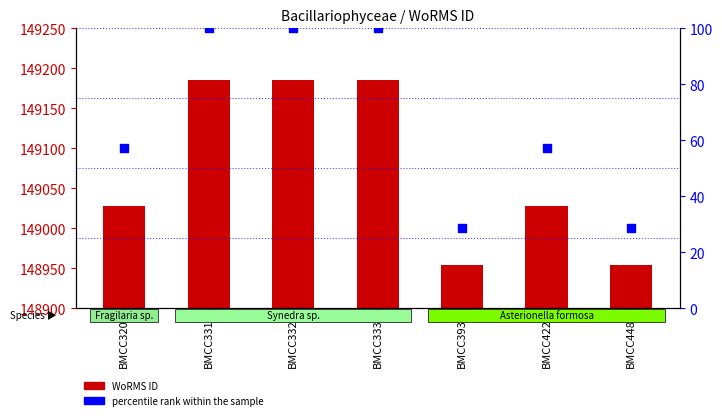

Is the value of percentile rank within the sample at BMCC333 greater than the value of WoRMS ID at BMCC393?

No